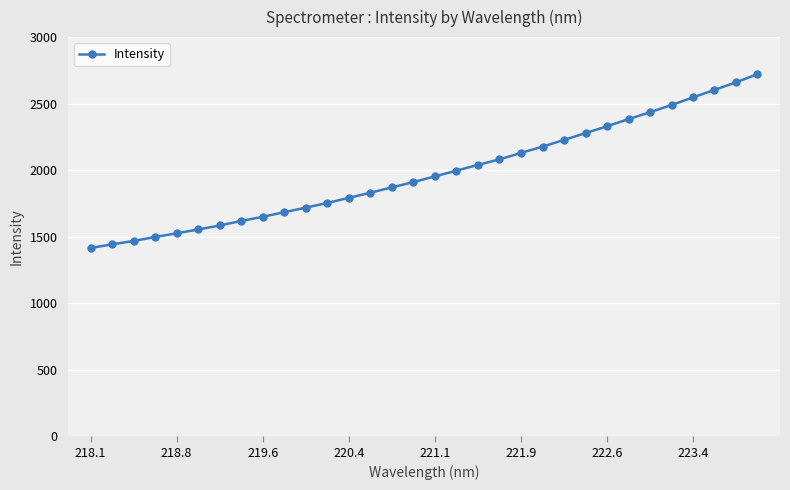

Count the number of categories in the chart.

32